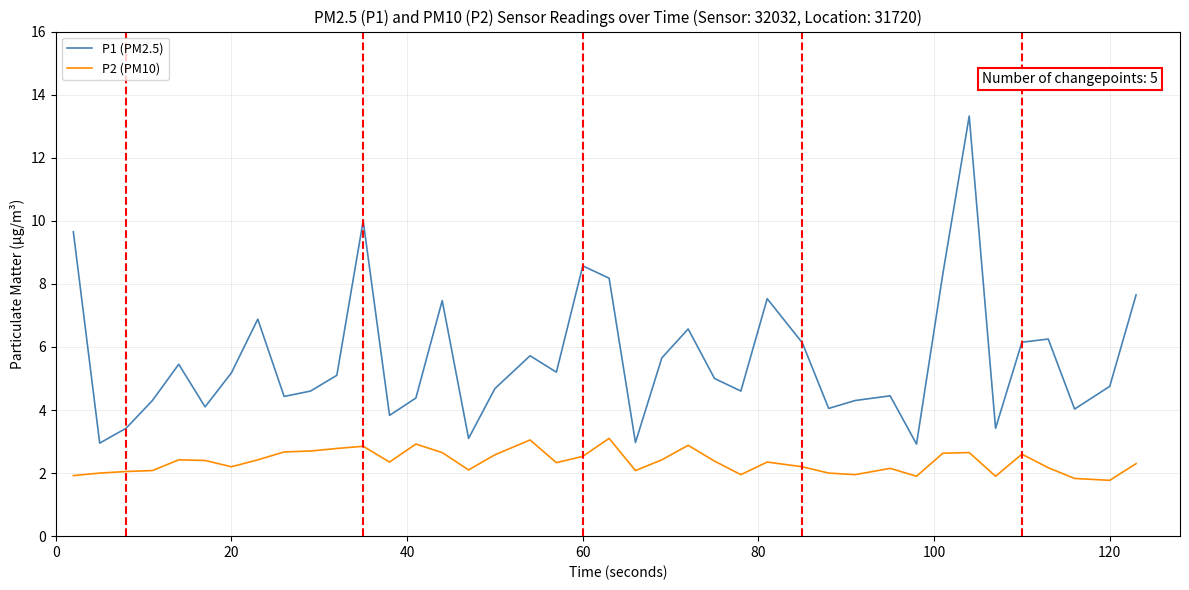

List the series in order of their peak value, highest first.

P1 (PM2.5), P2 (PM10)